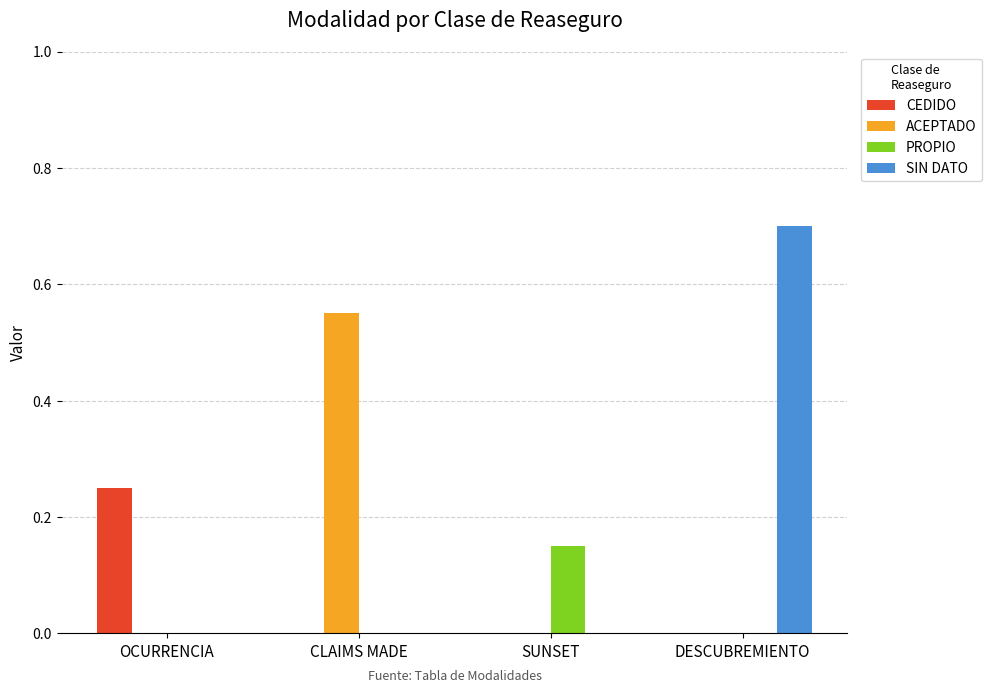

Count the number of data series in this chart.

4